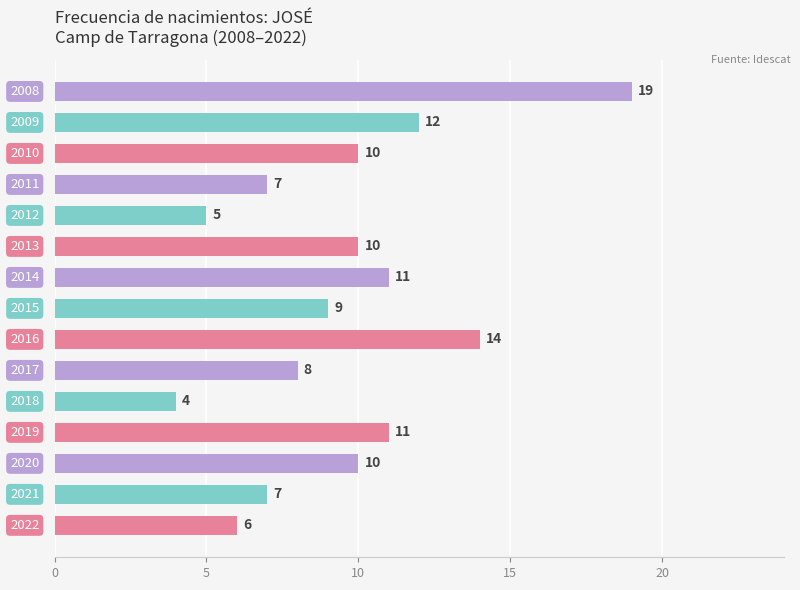

How many categories are shown in the chart?

15